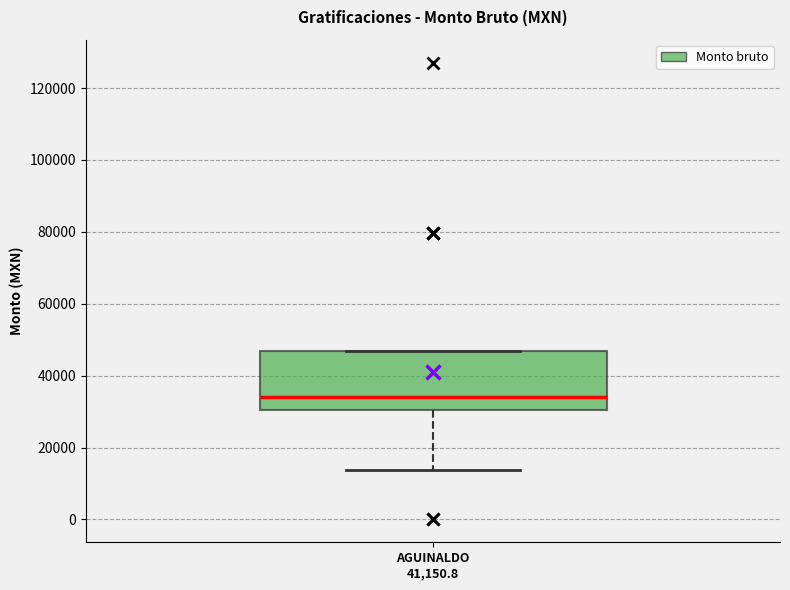

Where does the median line of the box for AGUINALDO 41,150.8 sit on the y-axis? The values are not printed on the chart, so give them approximately, as read against the axis.

34000